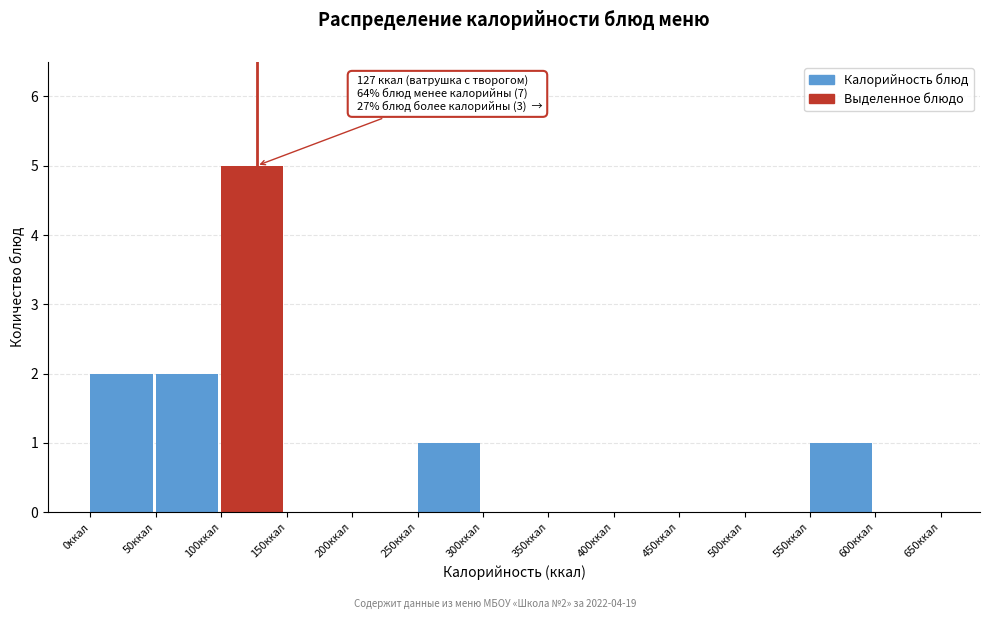

Which range on the x-axis has the tallest bar?

100 to 150